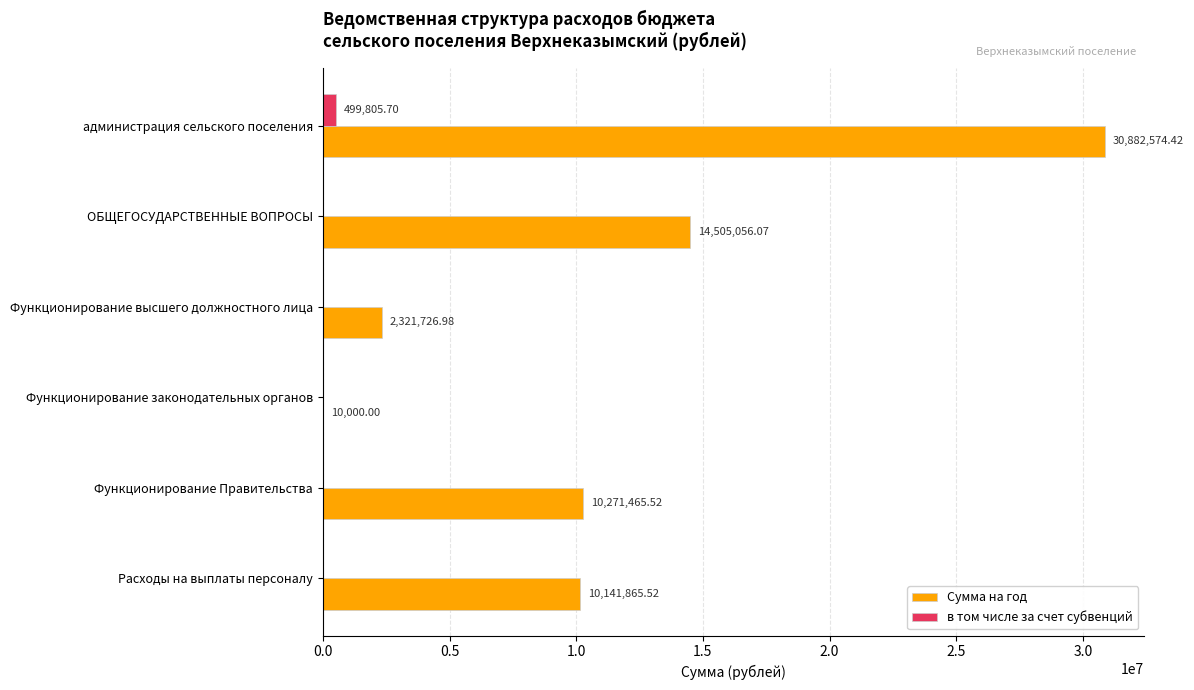

At which label is Сумма на год closest to 15446287?

ОБЩЕГОСУДАРСТВЕННЫЕ ВОПРОСЫ